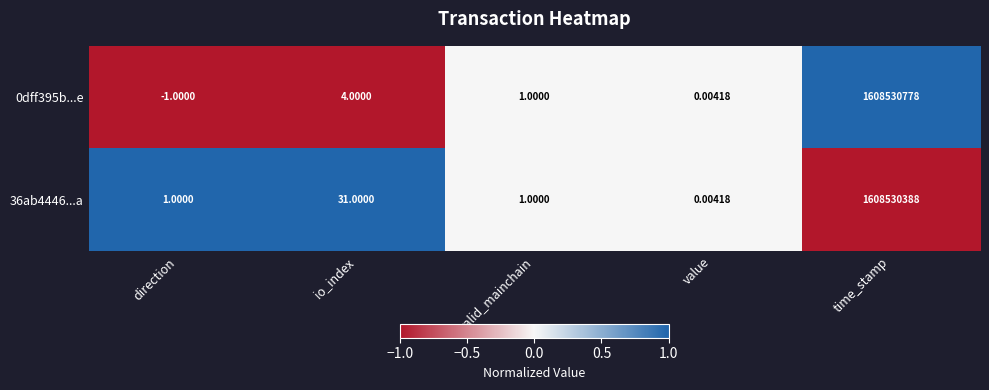

Which series changed the most between direction and io_index?

36ab4446...a